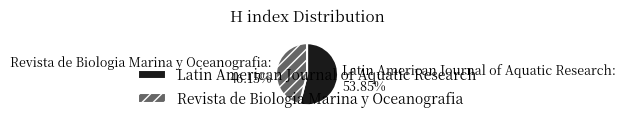

To the nearest percent, what is the difference between the Latin American Journal of Aquatic Research and Revista de Biologia Marina y Oceanografia slice percentages?

8%